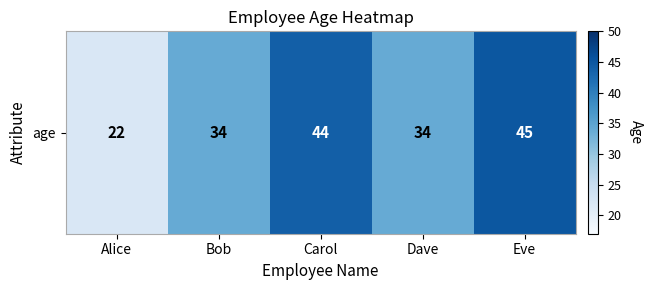

What is the minimum value shown in the chart?

22